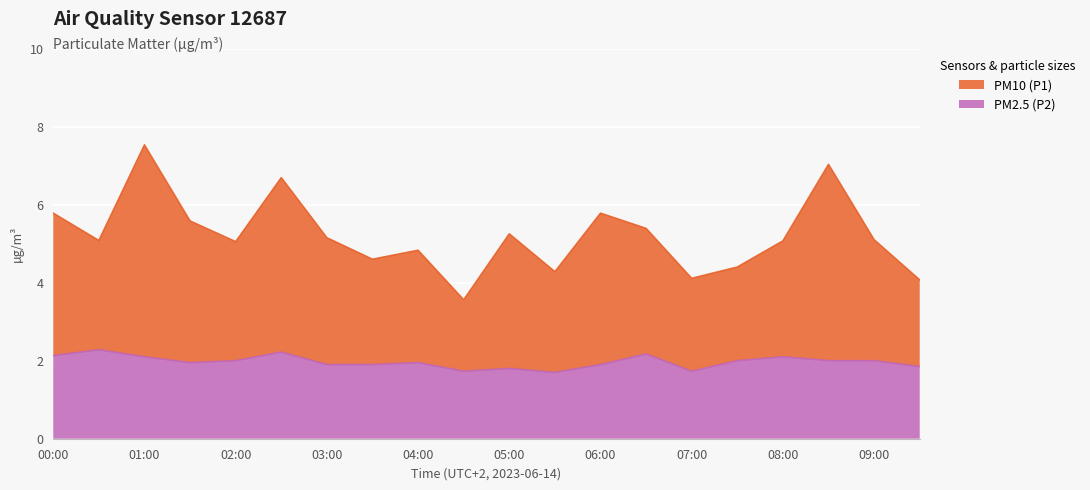

What is the label of the 17th point from the right?

01:30